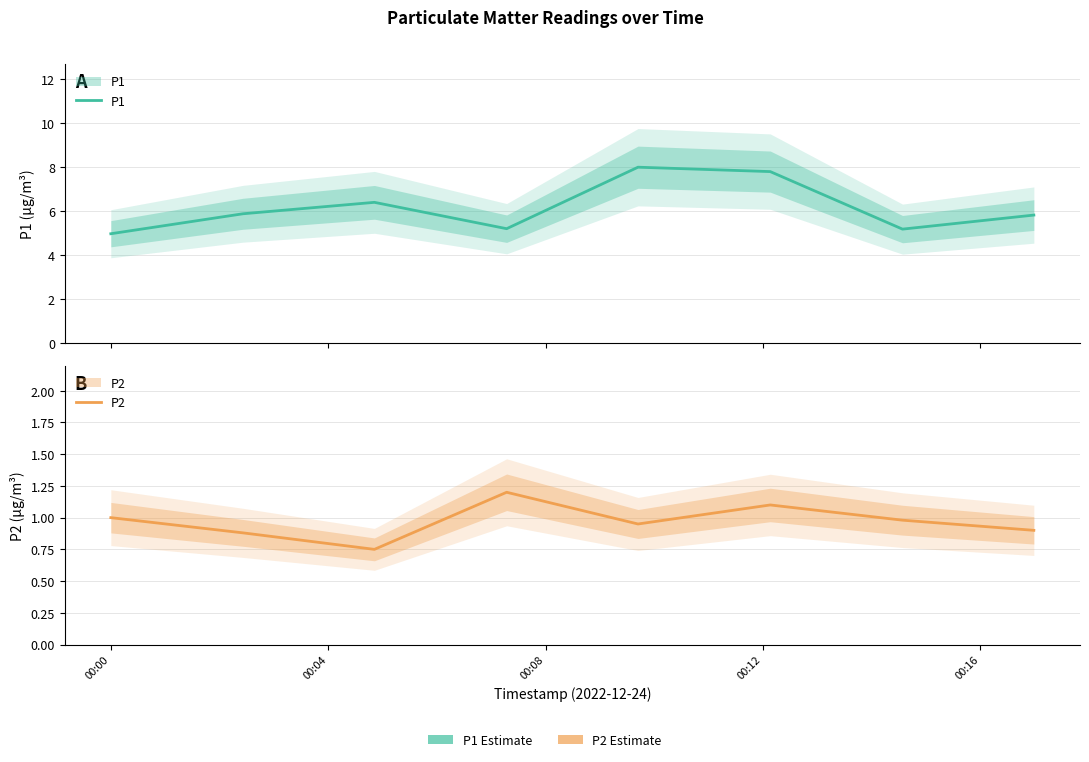

What is the smallest value displayed?

0.8